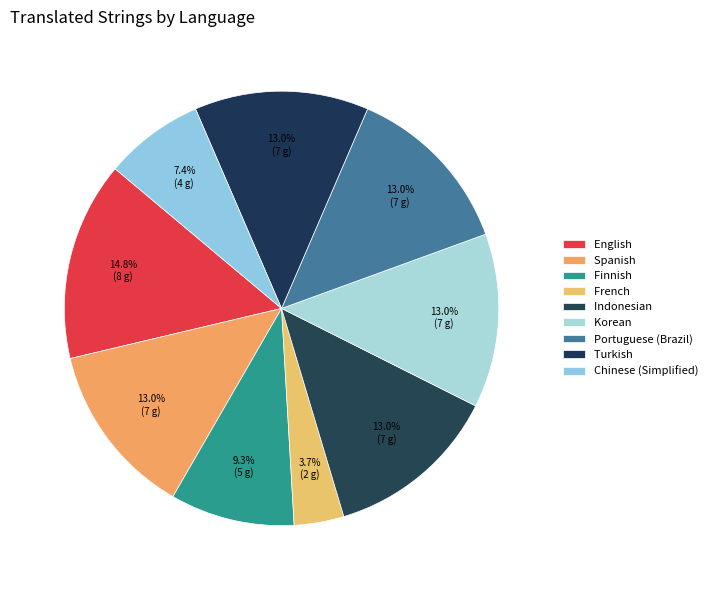

Which has a higher value, Spanish or Portuguese (Brazil)?

Spanish